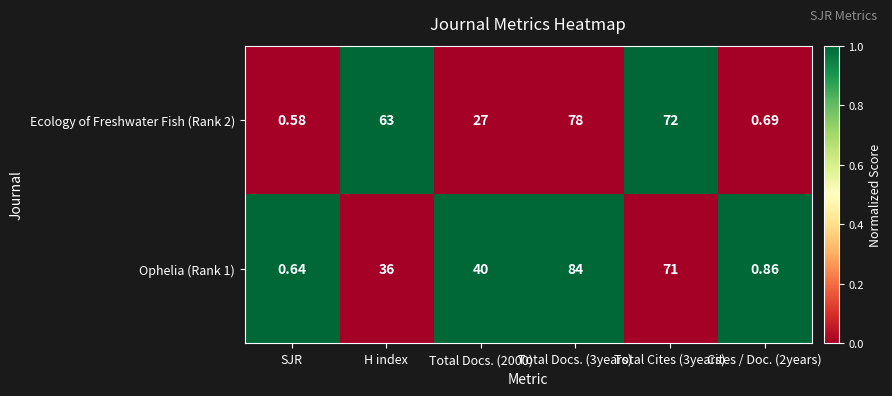

Which label corresponds to the smallest value in the chart?

SJR